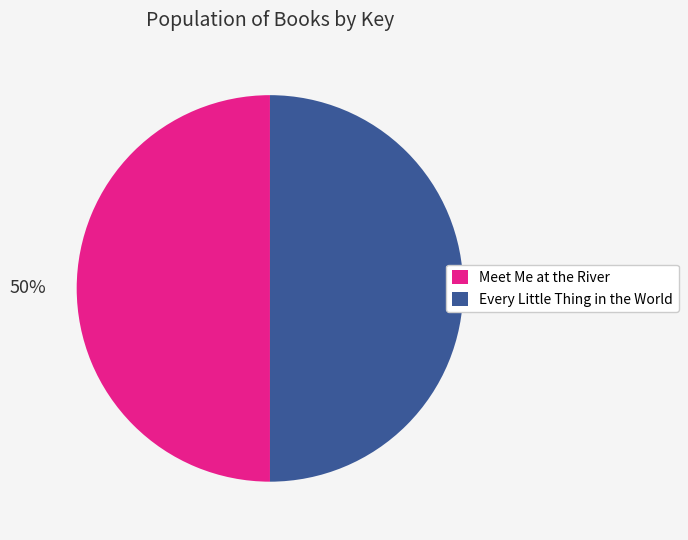

To the nearest percent, what is the average slice percentage?

50%